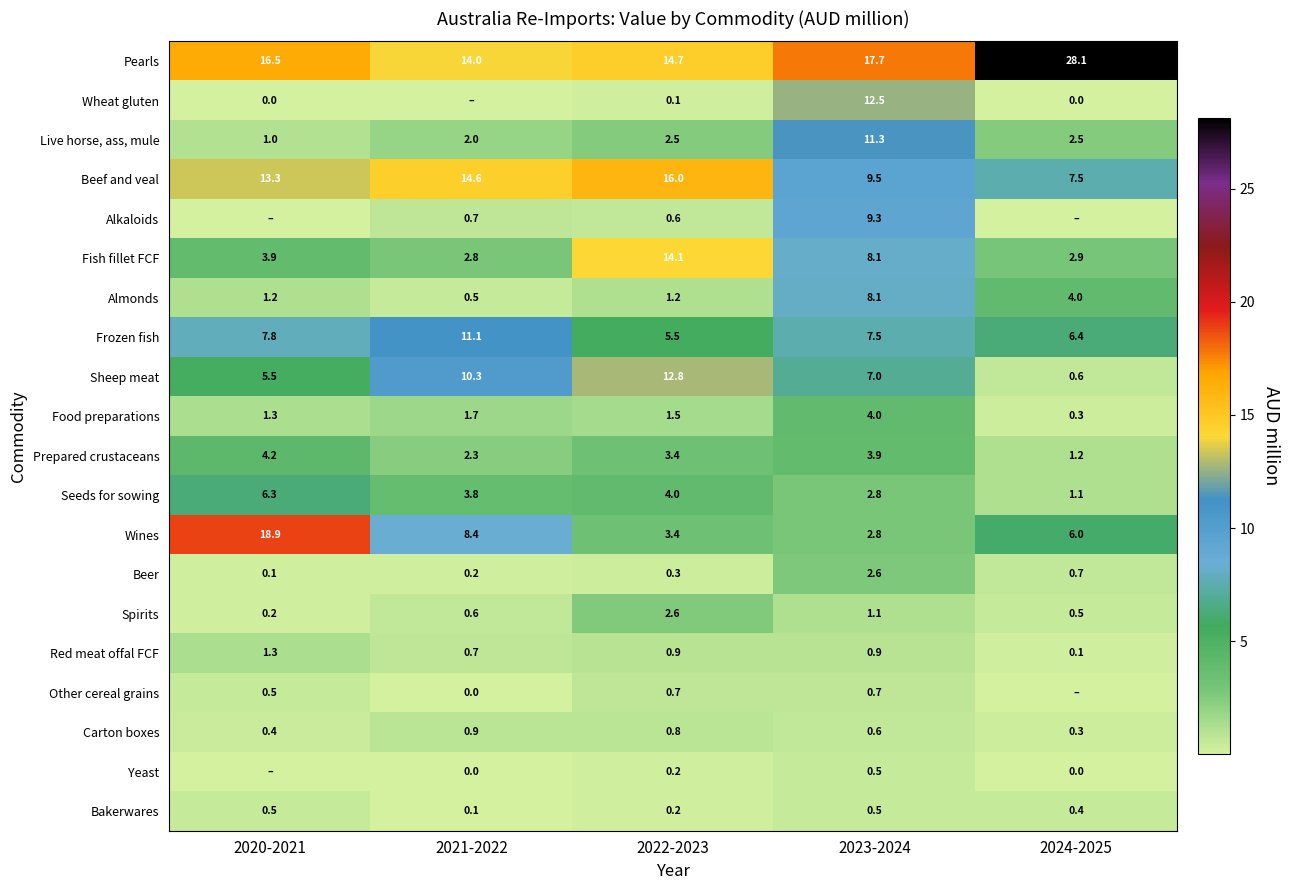

The value of Pearls at 2024-2025 is 47.9. True or false?

False